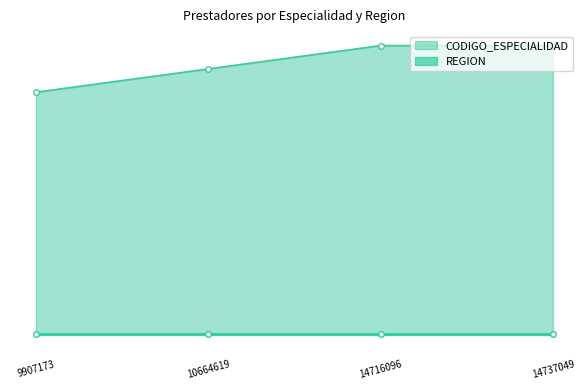

True or false: the data shows 1949 at 14737049.

False